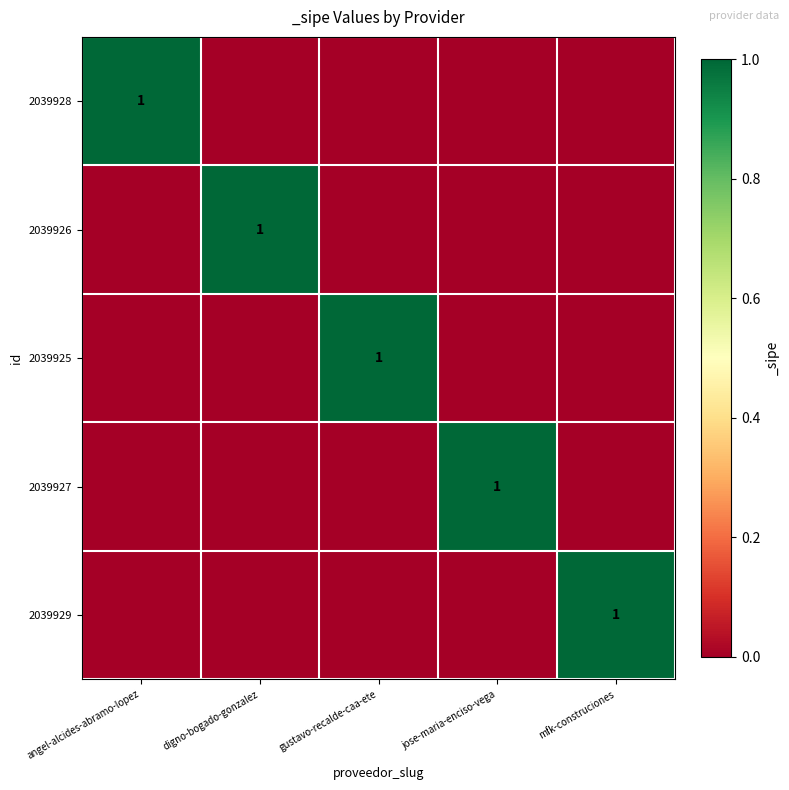

List the series in order of their peak value, highest first.

2039928, 2039926, 2039925, 2039927, 2039929